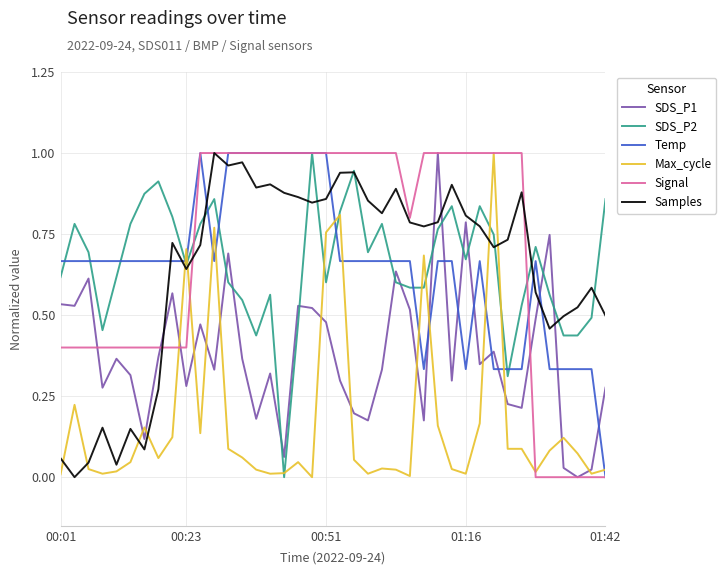

Which series ends up on top after the final intersection of Samples and Signal?

Samples